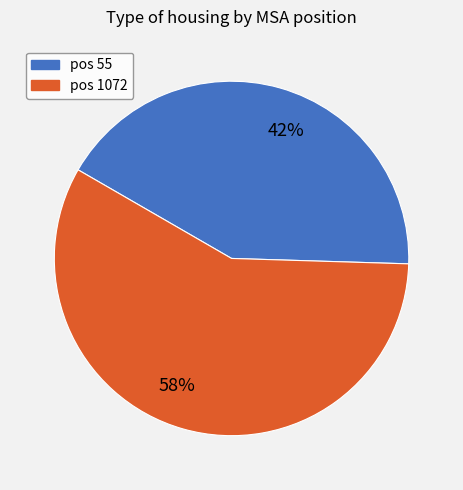

How many slices are in this pie chart?

2